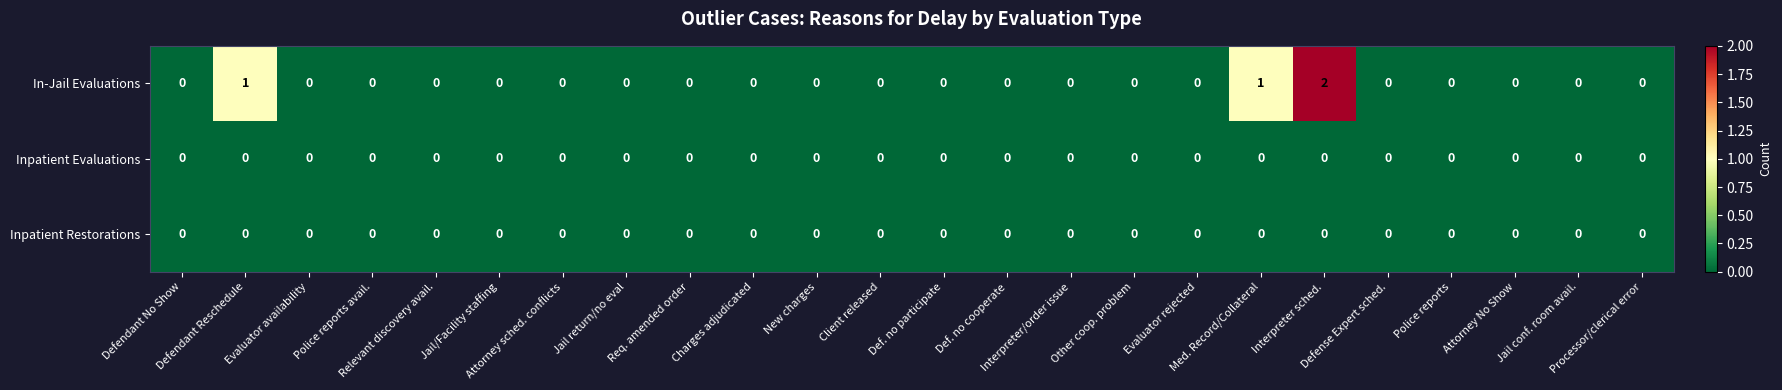

Count the In-Jail Evaluations values in the range 0 to 1.

23